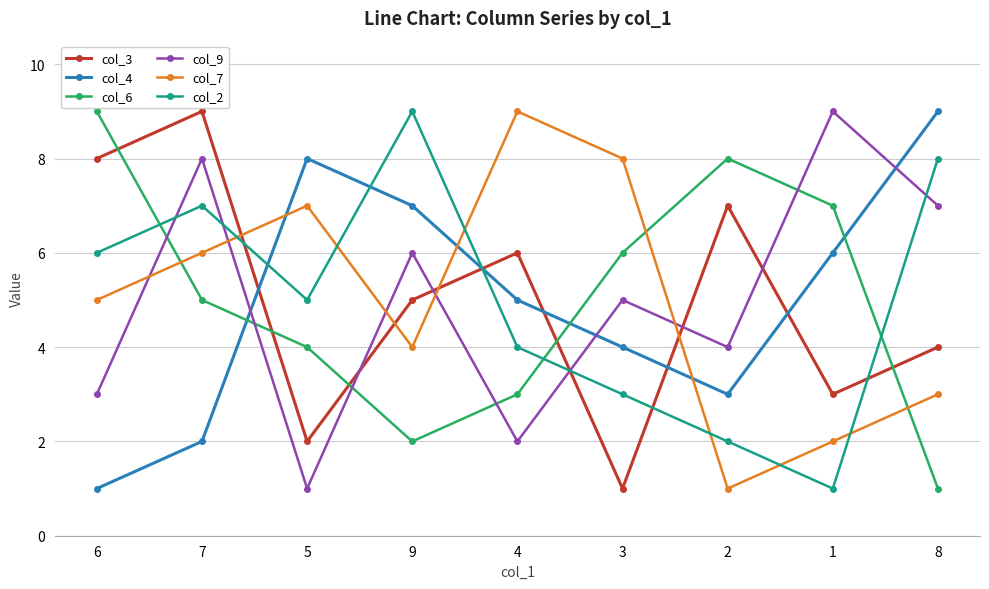

At 4, list the series in order from smallest to largest.

col_9, col_6, col_2, col_4, col_3, col_7